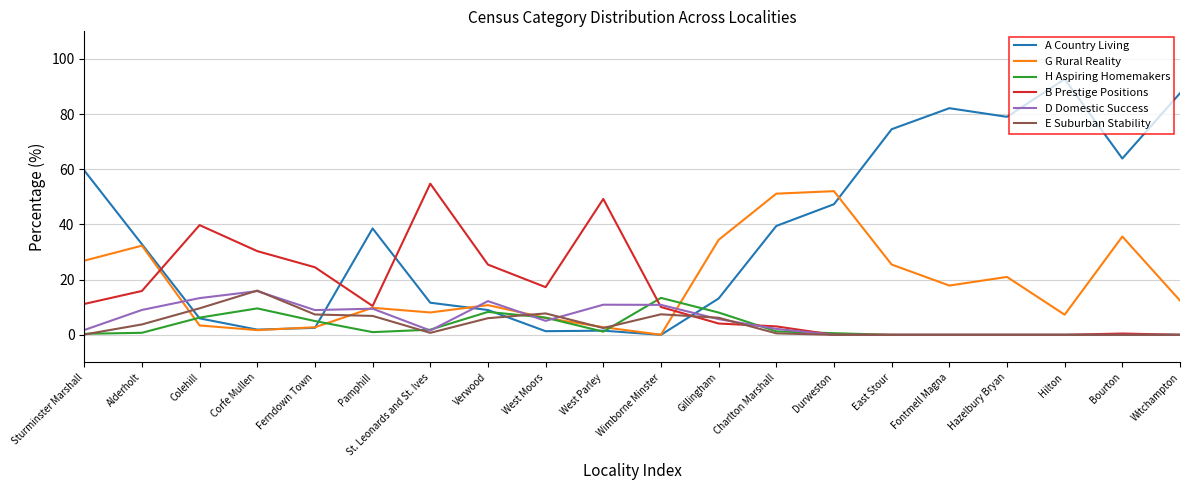

What is the difference between the highest and lowest values at West Moors?

16.0